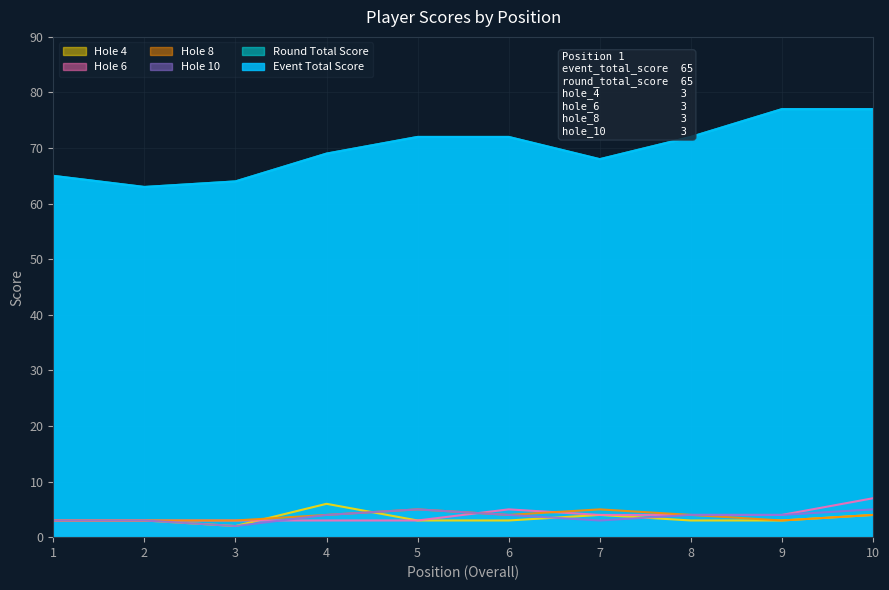

At how many categories does at least one series exceed 15?

10